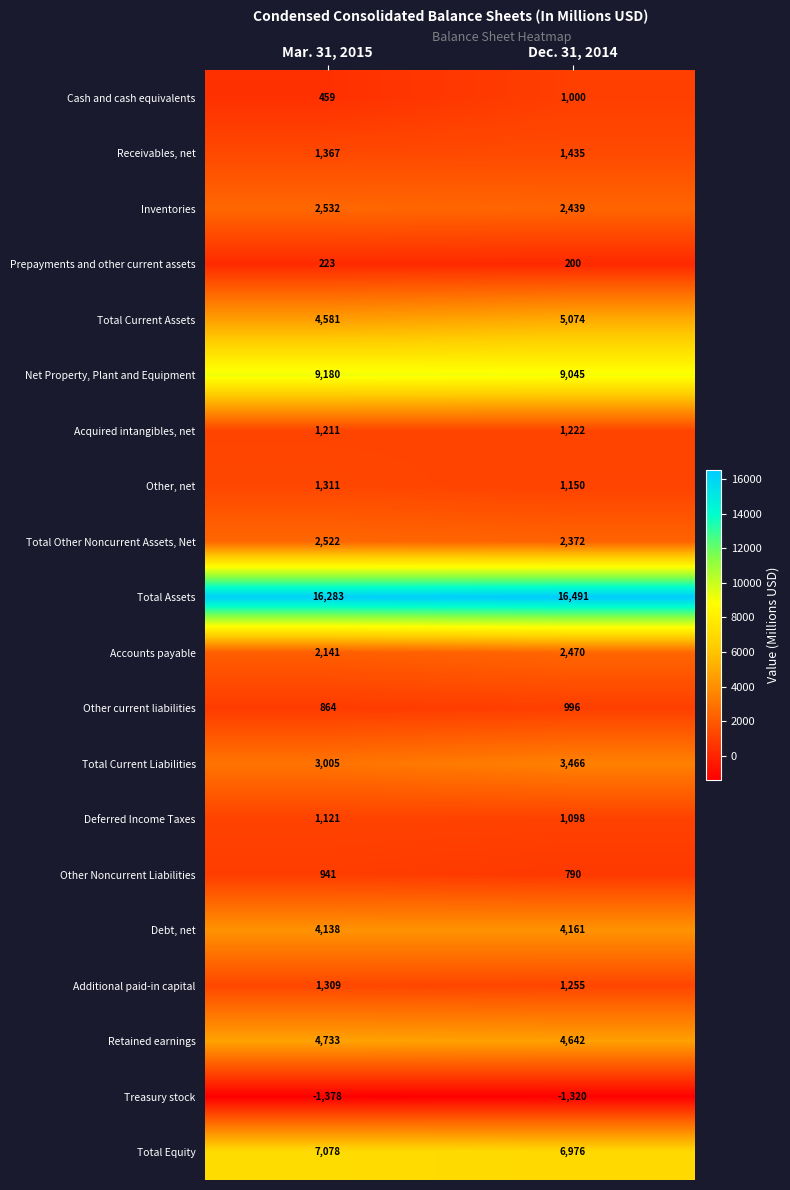

What is the difference between the maximum and minimum values in the Total Equity series?

102